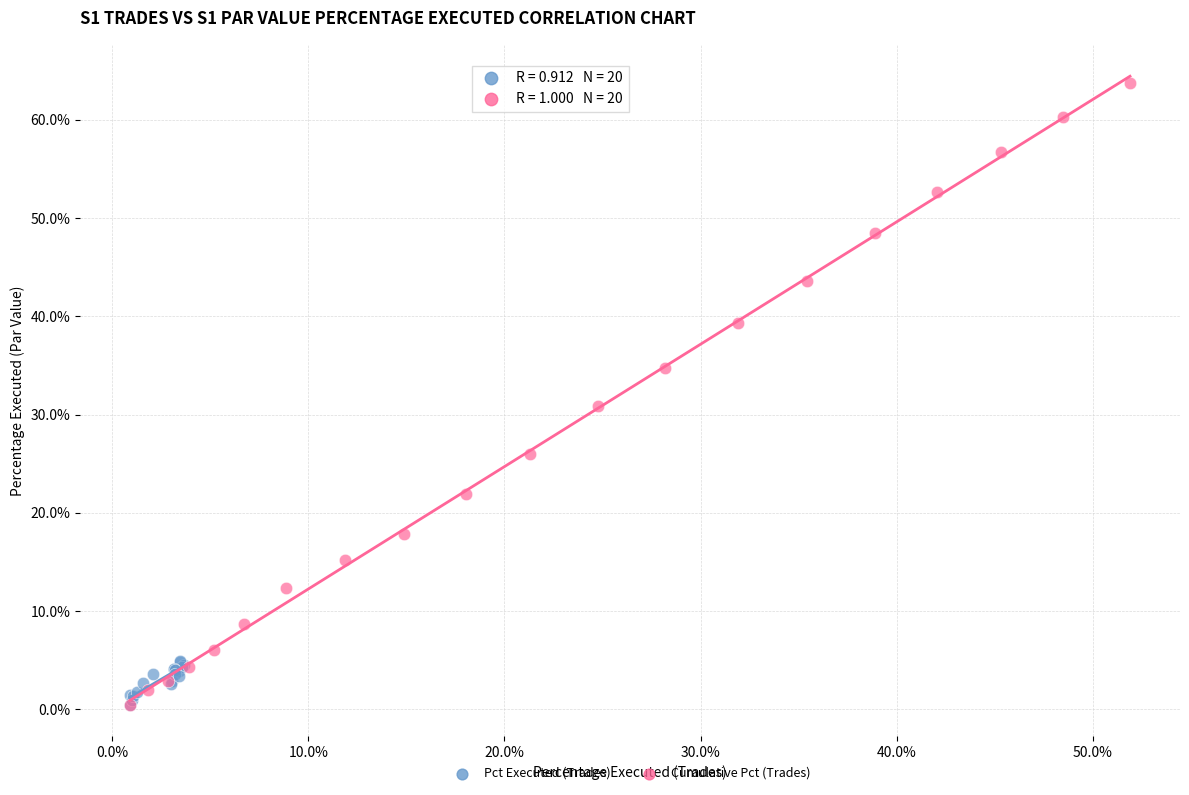

Which series has the largest Y range (max minus min)?

Cumulative Pct (Trades)